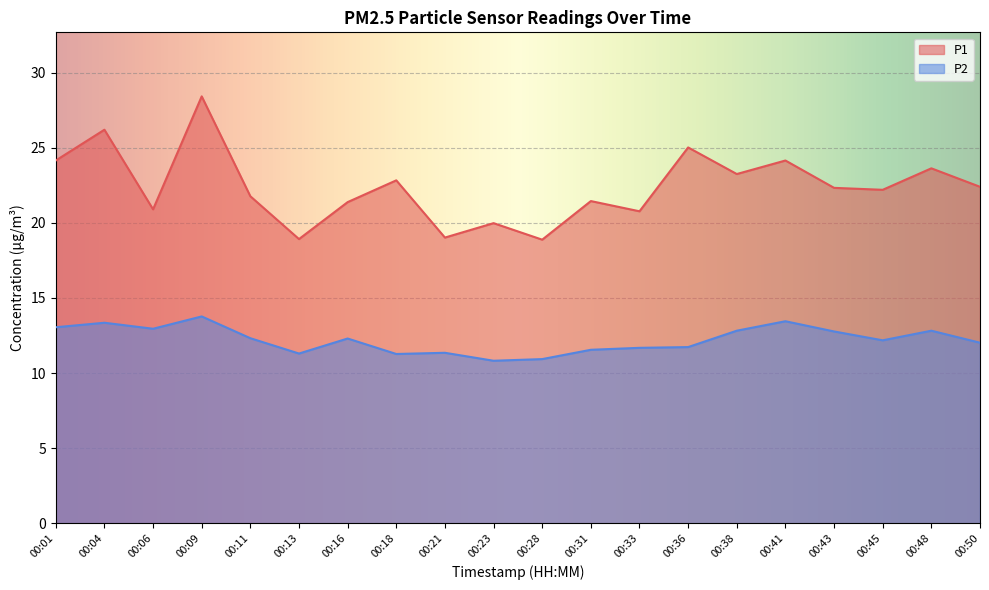

How many values in the P1 series exceed 22?

11